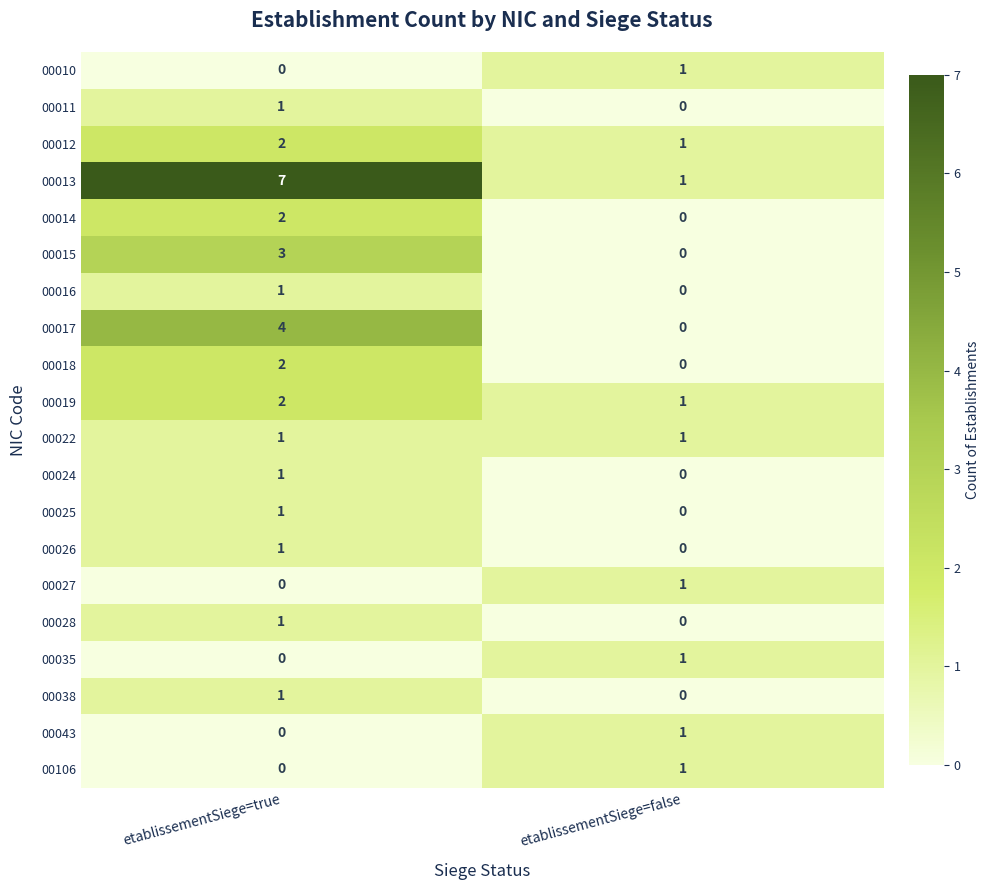

The 00011 series shows 0 at etablissementSiege=false. True or false?

True